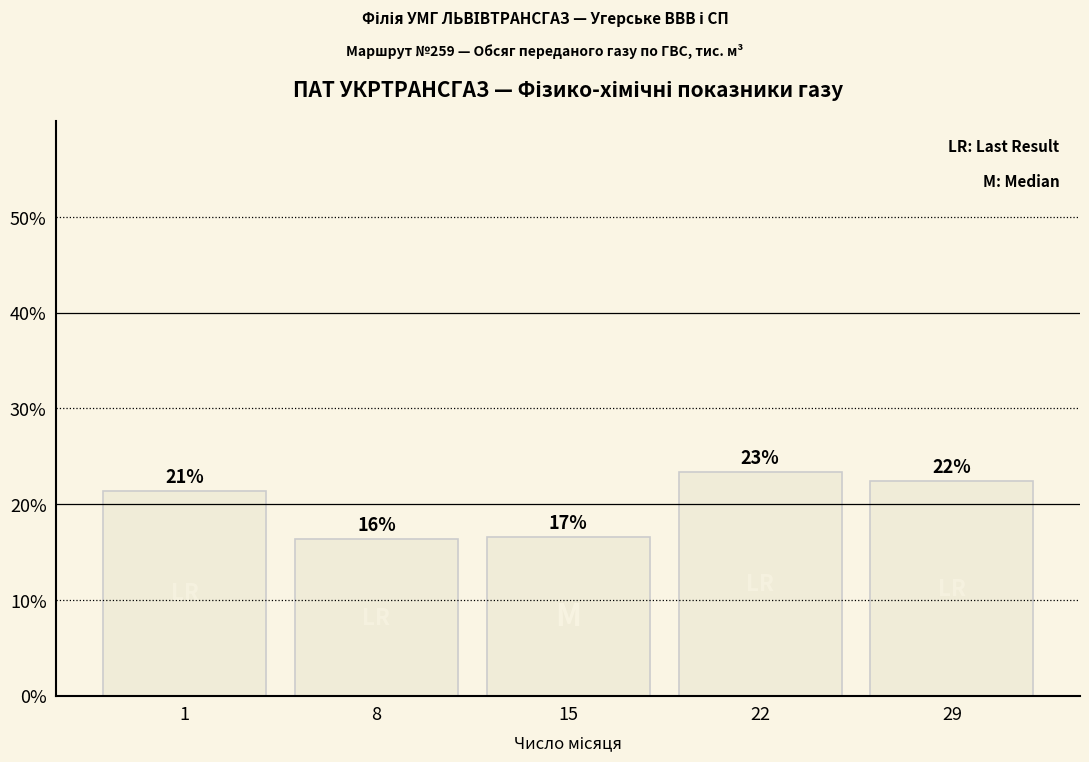

How many values are between 0 and 1?

5